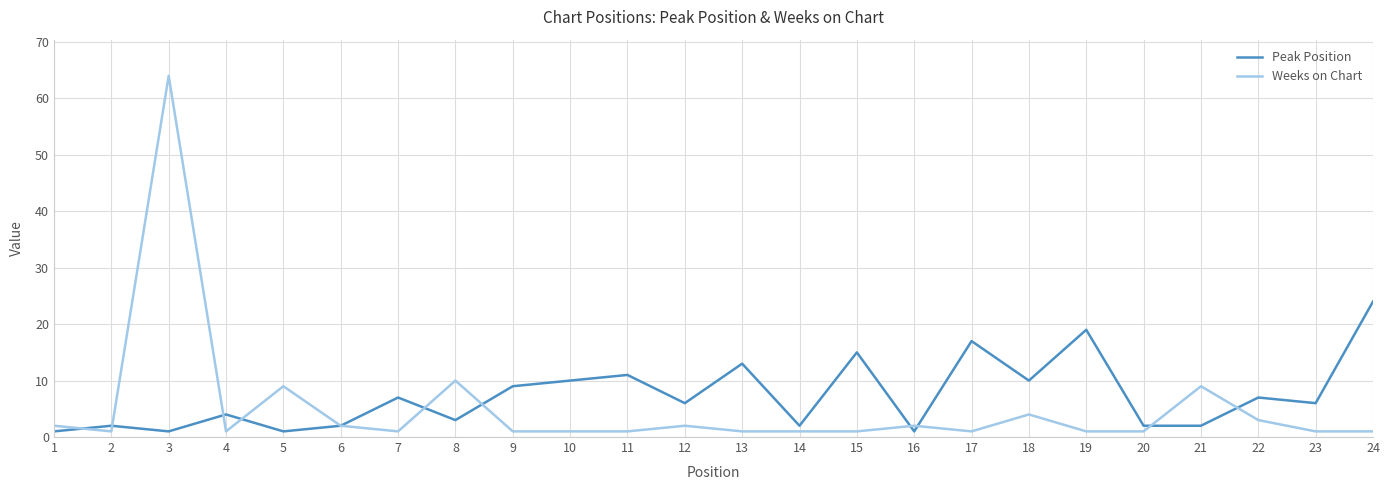

What is the greatest value displayed?

64